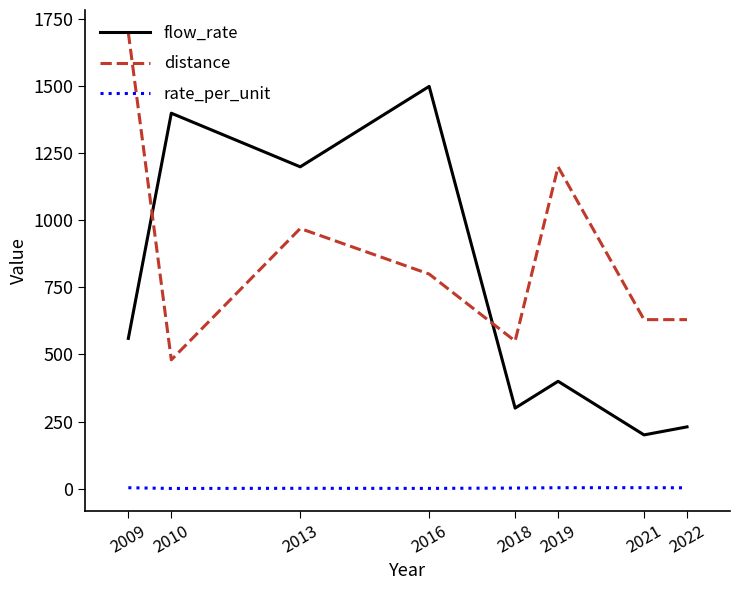

Is it true that distance equals 821.8 at 2018?

False